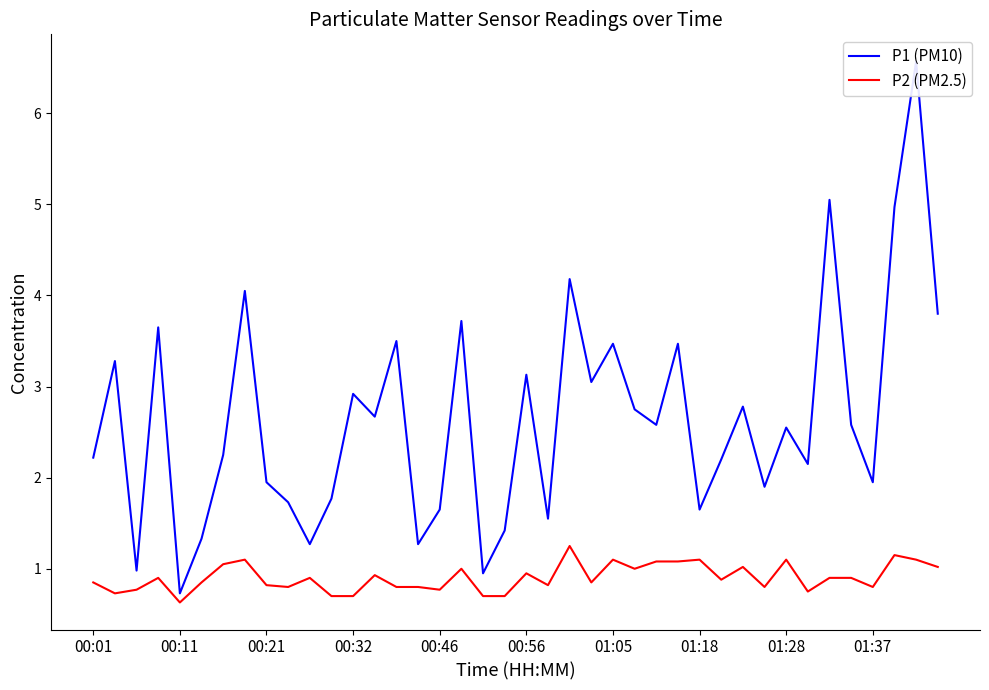

What are all the series names shown in the legend?

P1 (PM10), P2 (PM2.5)